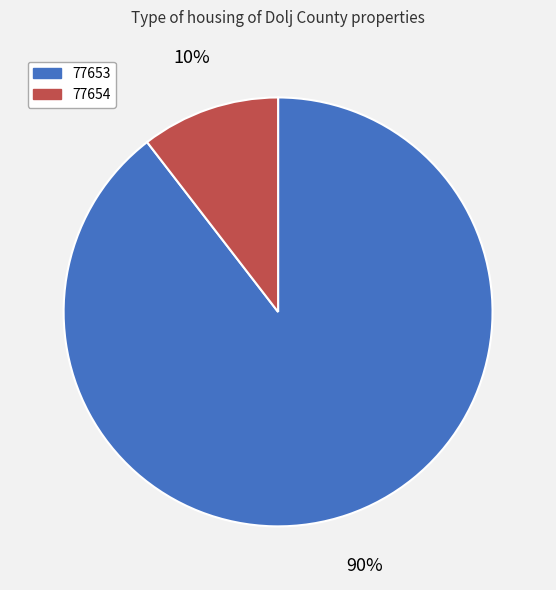

Is it true that 77654 is 1% of the pie?

False